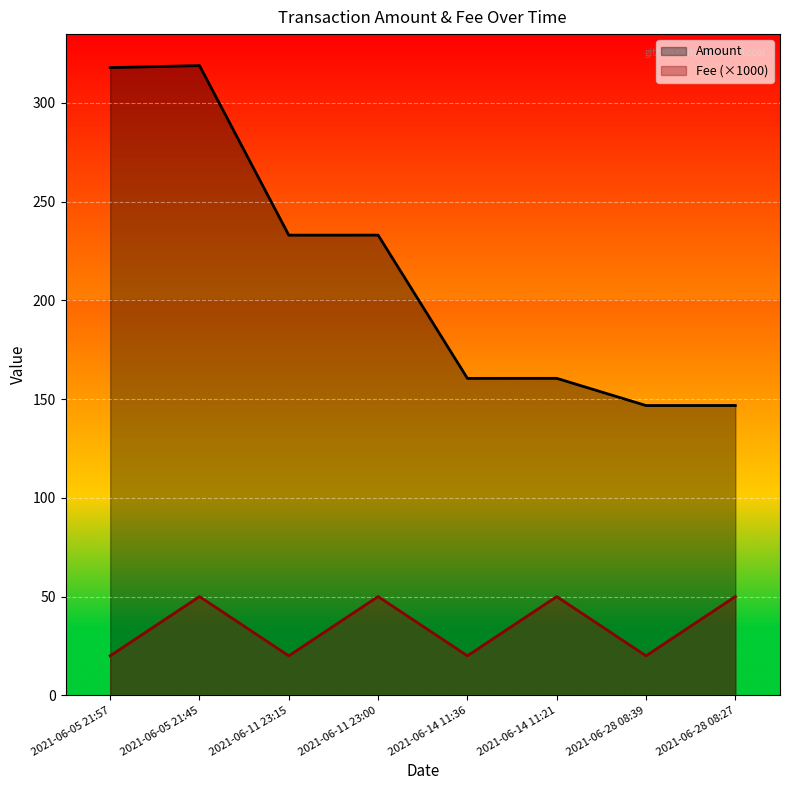

At which category does Amount reach its first local peak?

2021-06-05 21:45